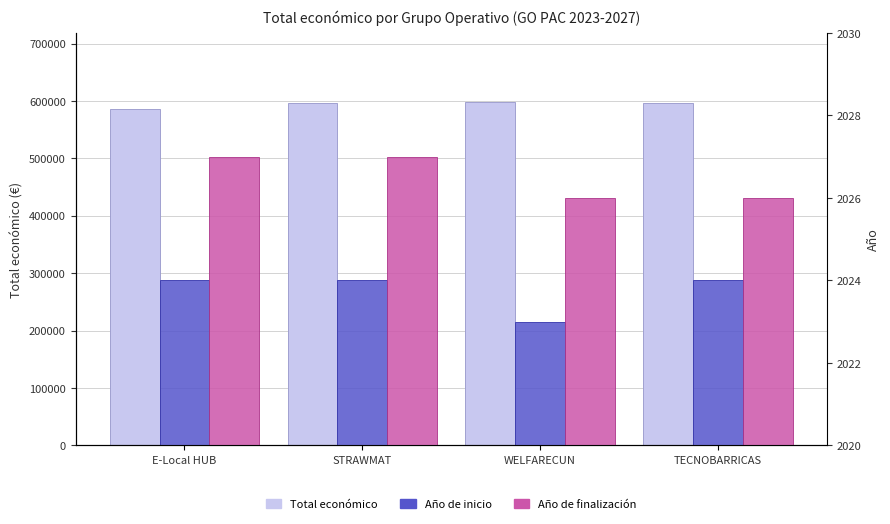

What is the total value across all series at TECNOBARRICAS?

600434